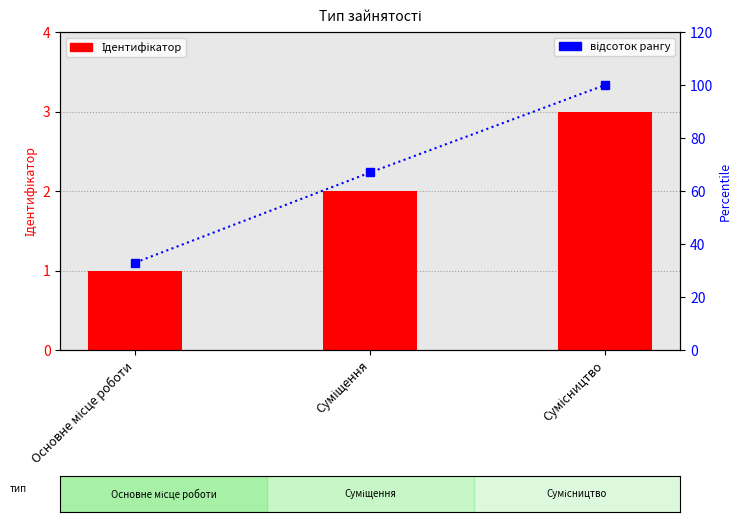

What is the greatest value displayed?

100